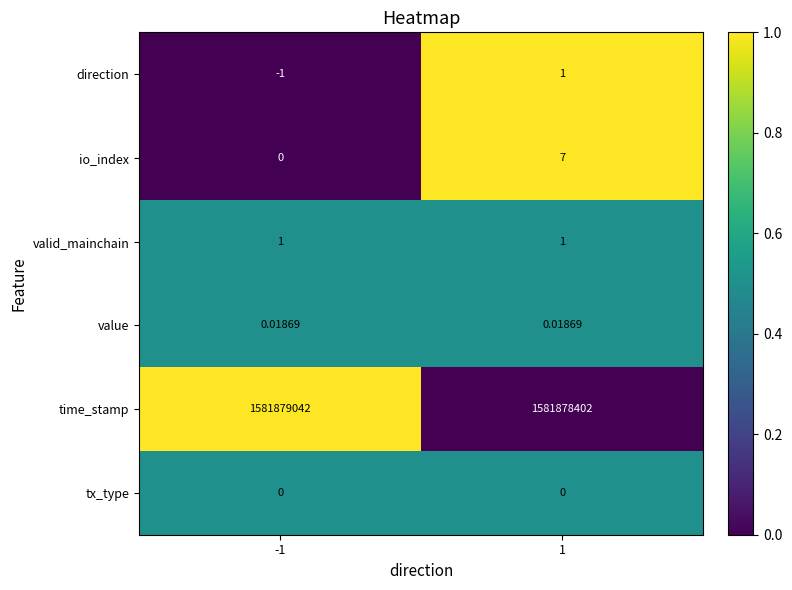

At which category is the sum across all series the highest?

-1